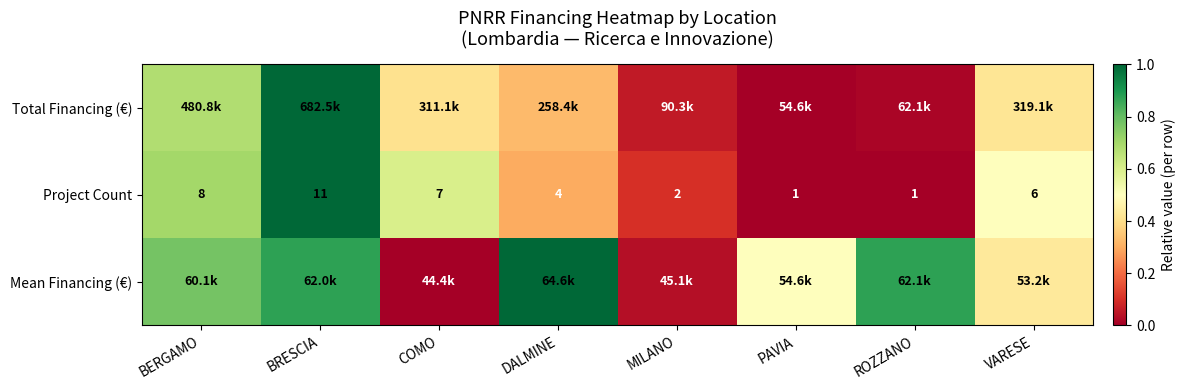

How many categories are shown in the chart?

8